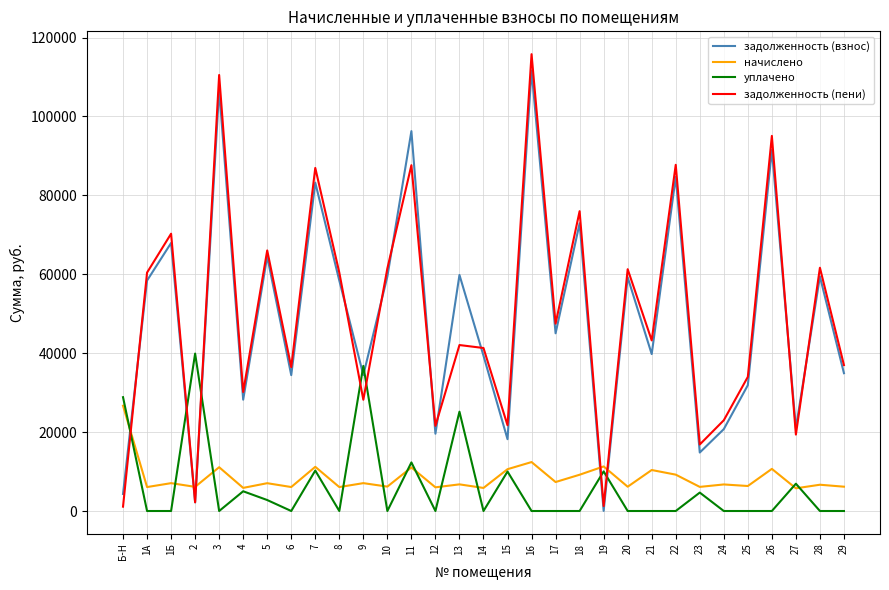

Count the number of categories in the chart.

31